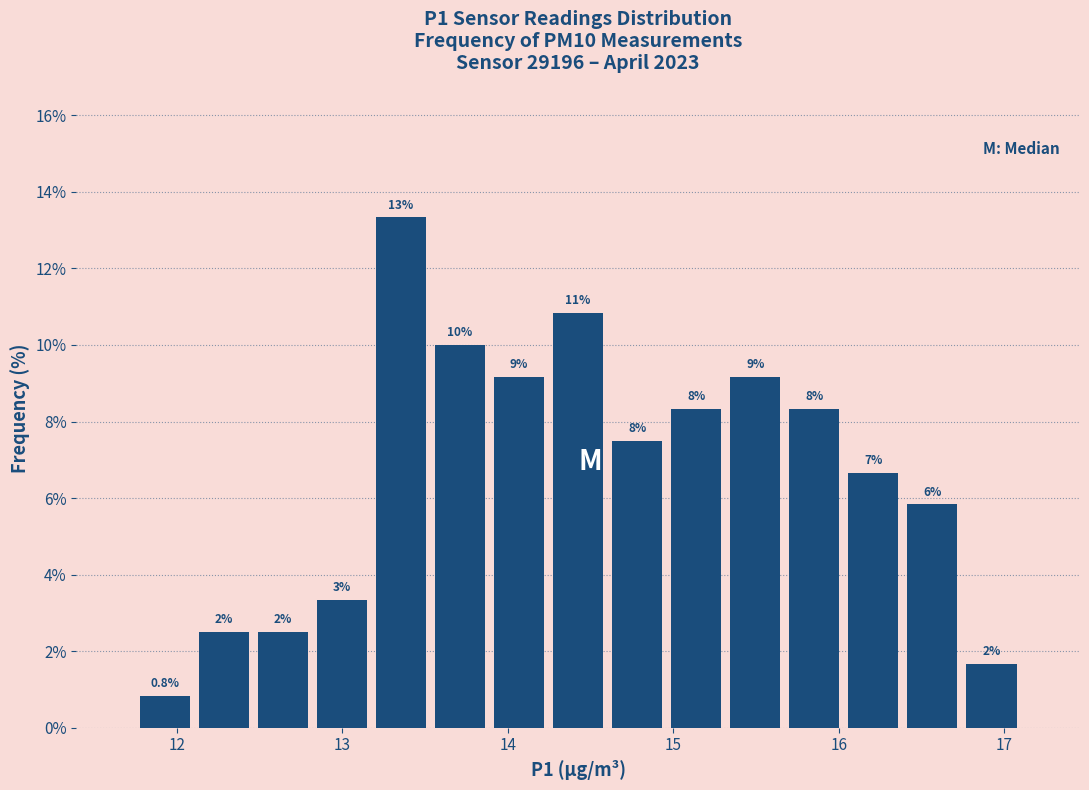

Read against the x-axis, roughly where is the centre of the tallest bar?

13.4